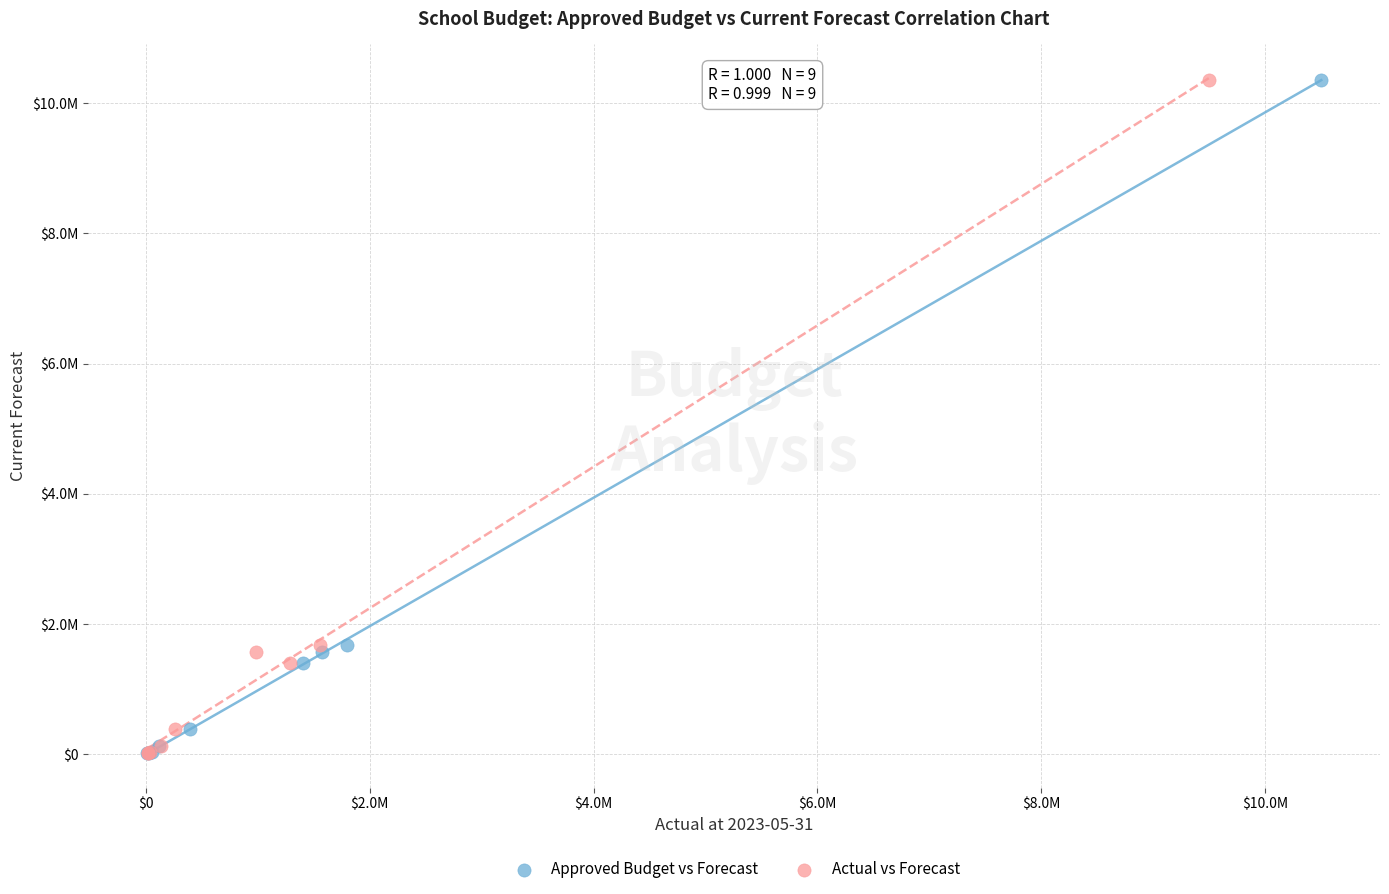

What are all the series names shown in the legend?

Approved Budget vs Forecast, Actual vs Forecast